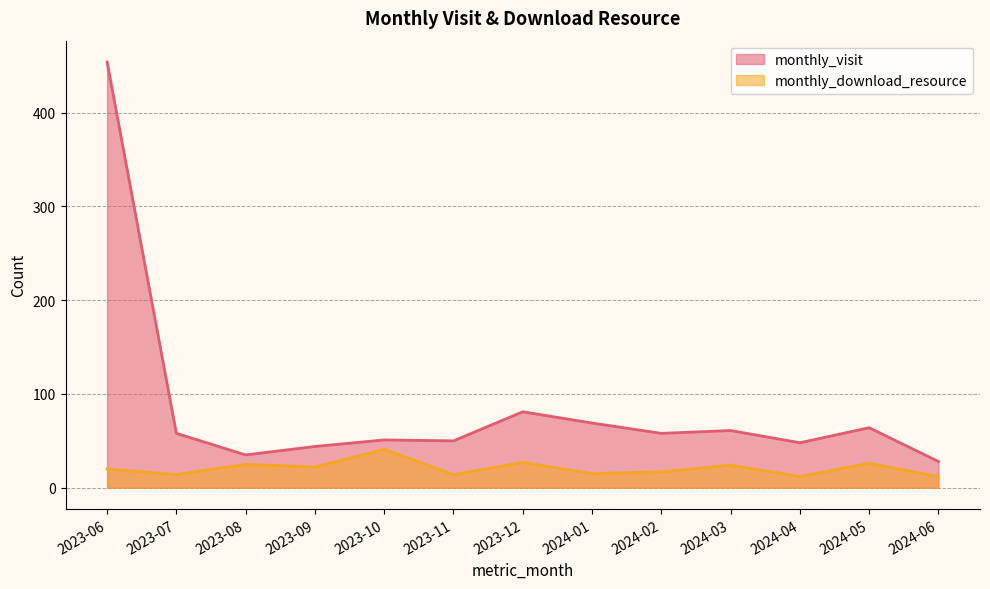

Where is monthly_download_resource nearest to the value 26?

2024-05